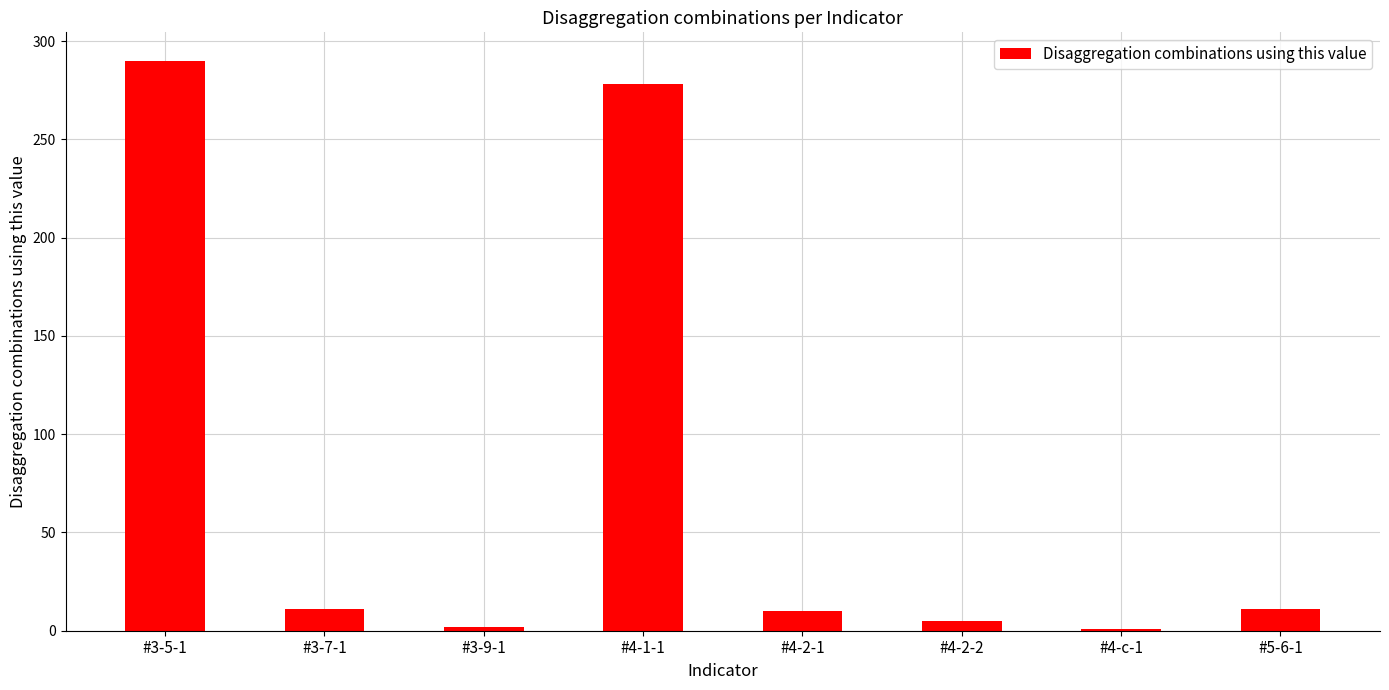

What is the label of the 3rd bar from the right?

#4-2-2